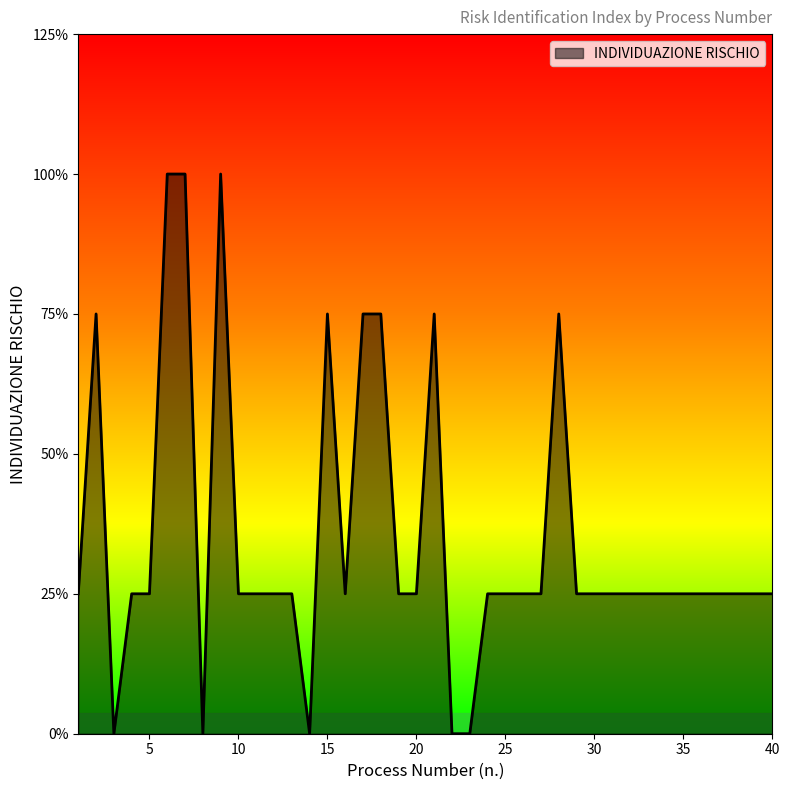

Does the chart have visible grid lines?

No